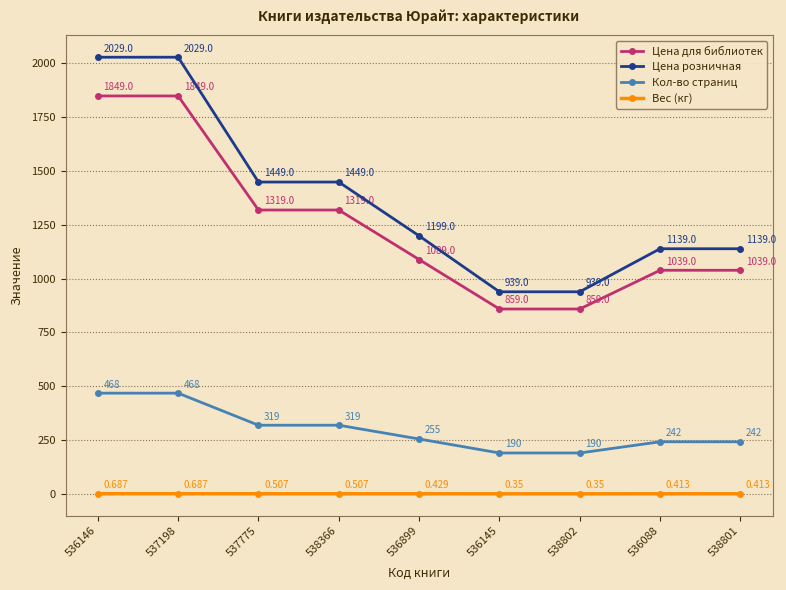

How many series are shown in this chart?

4